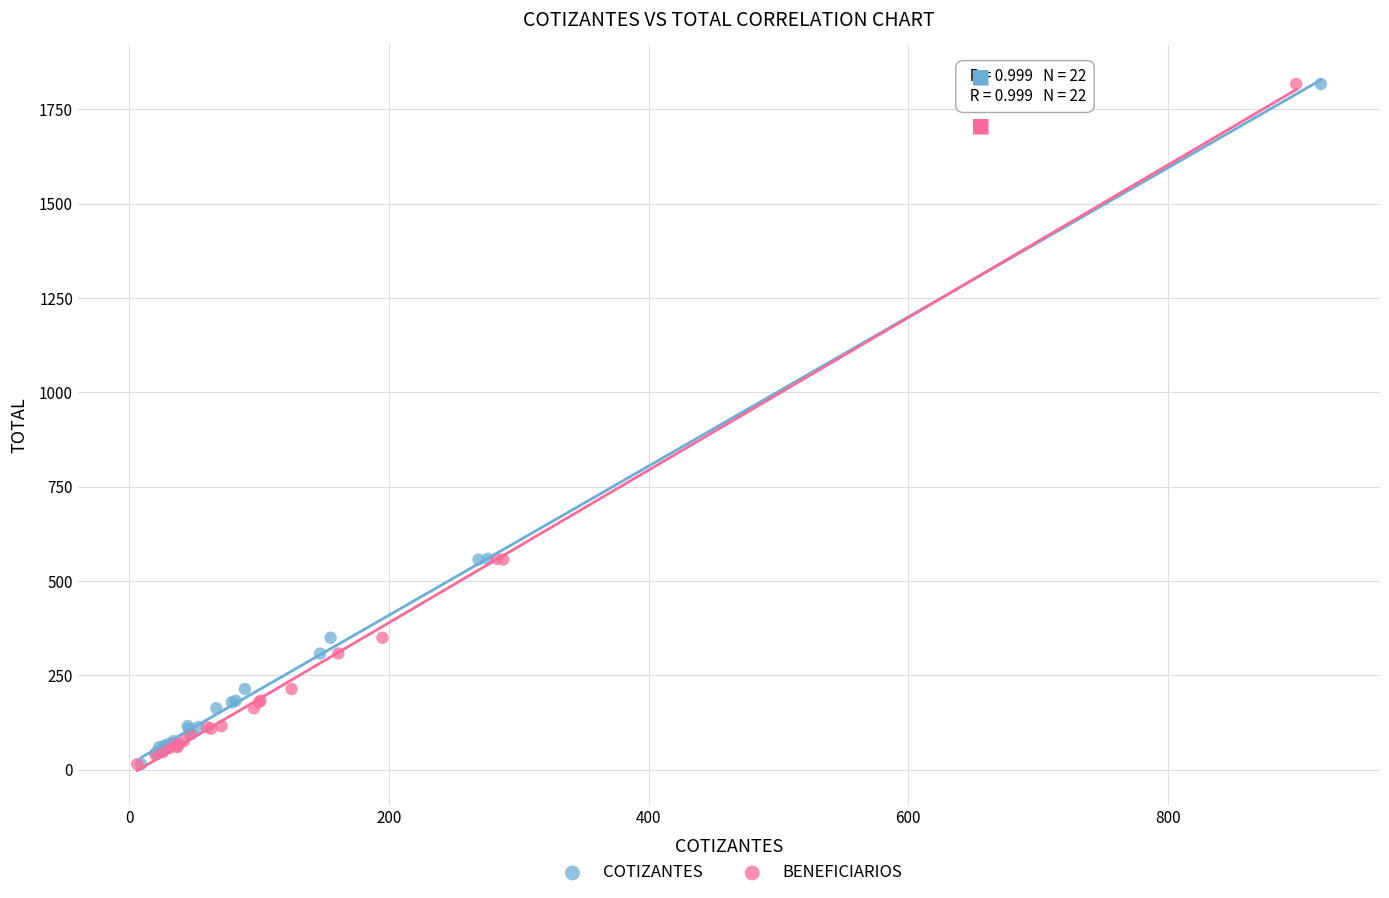

What are all the series names shown in the legend?

COTIZANTES, BENEFICIARIOS